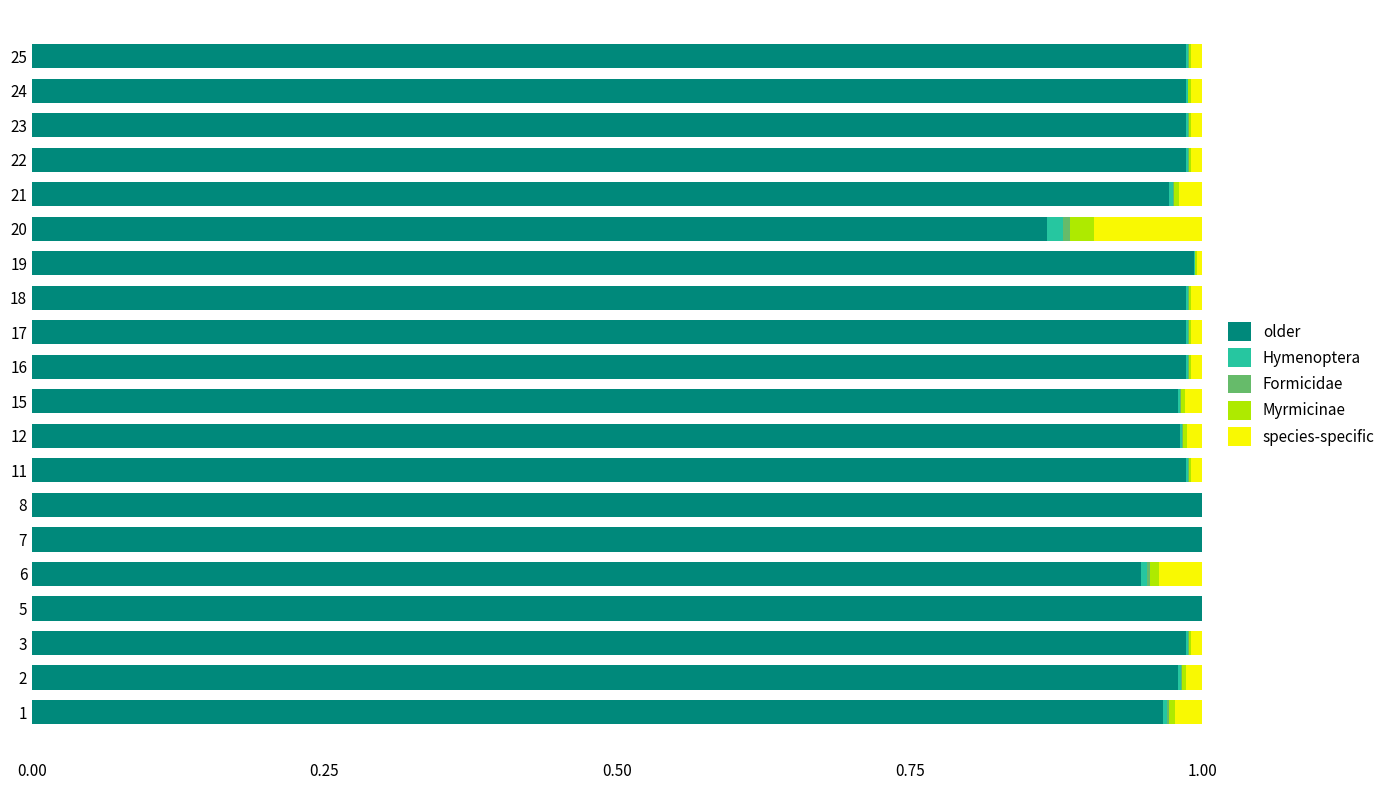

Is it true that older equals 1.0 at 11?

True